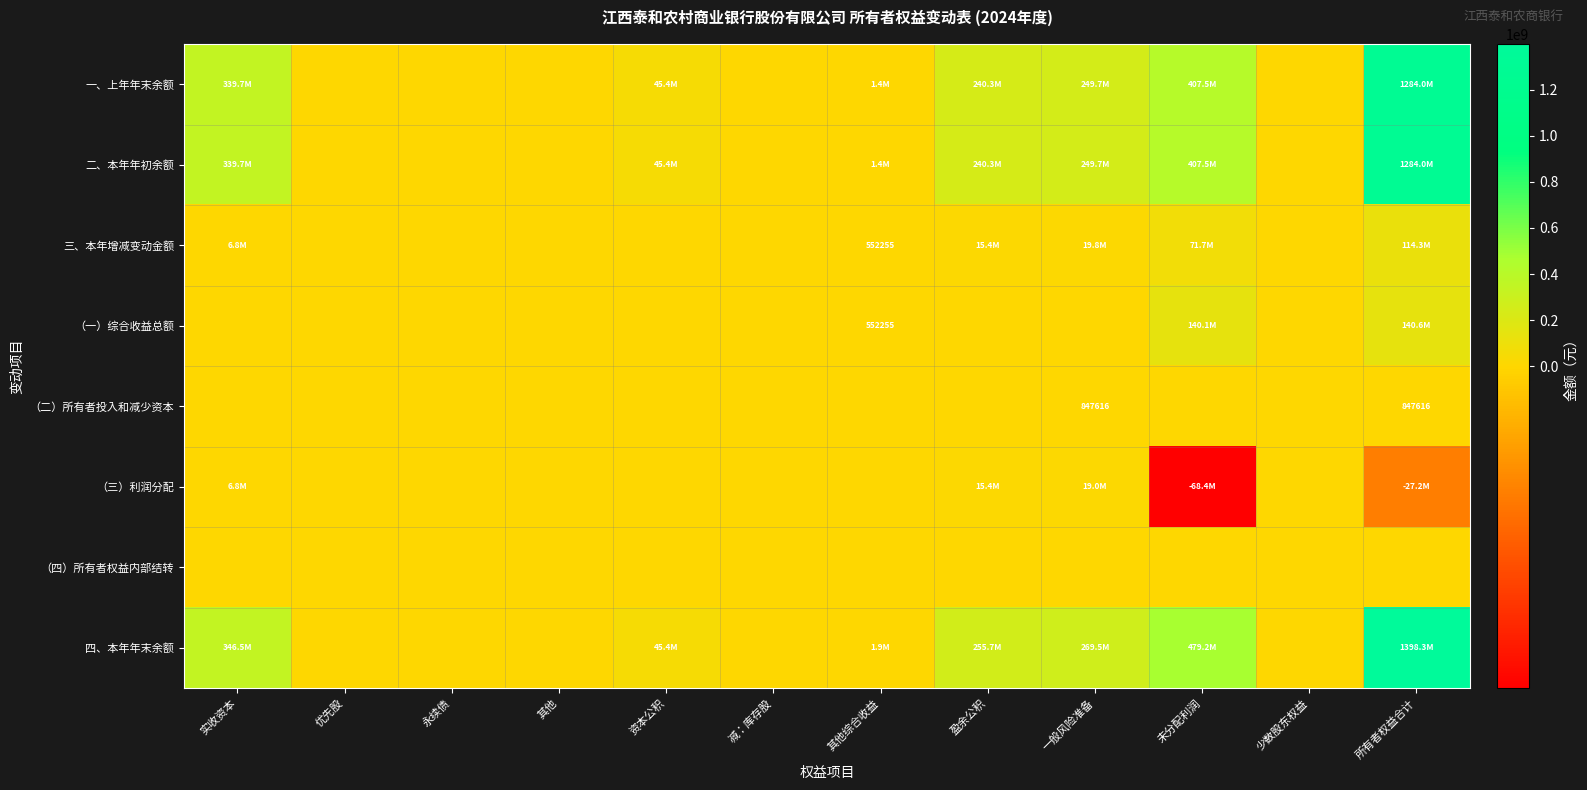

List the series in order of their peak value, highest first.

四、本年年末余额, 一、上年年末余额, 二、本年年初余额, （一）综合收益总额, 三、本年增减变动金额, （三）利润分配, （二）所有者投入和减少资本, （四）所有者权益内部结转